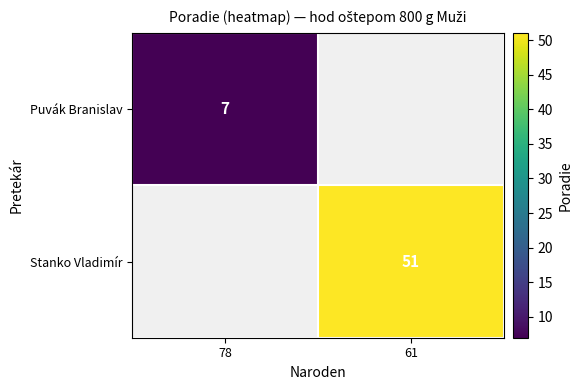

Is it true that Stanko Vladimír equals 13 at 61?

False